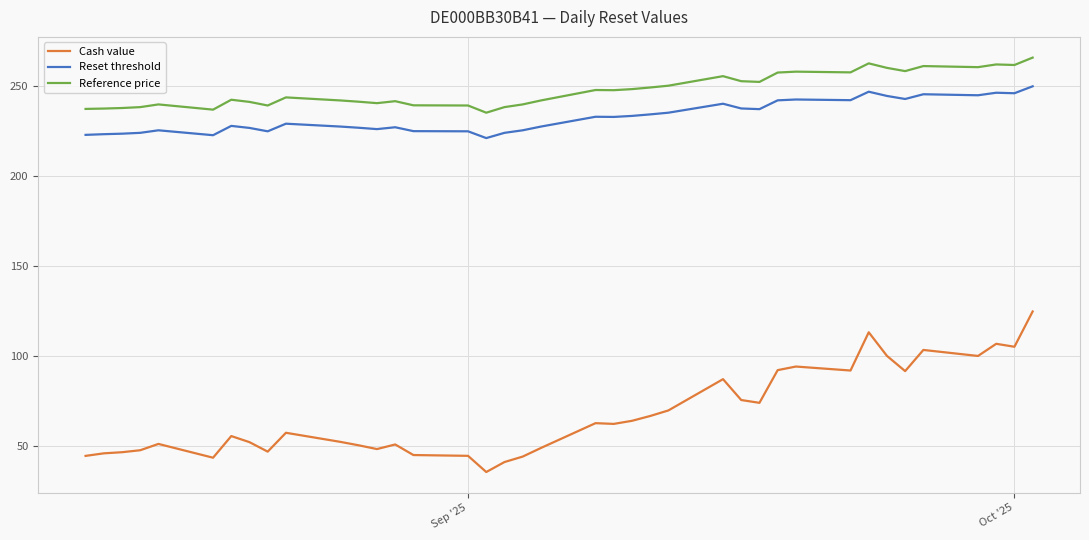

Rank the series by their maximum value, from lowest to highest.

Cash value, Reset threshold, Reference price